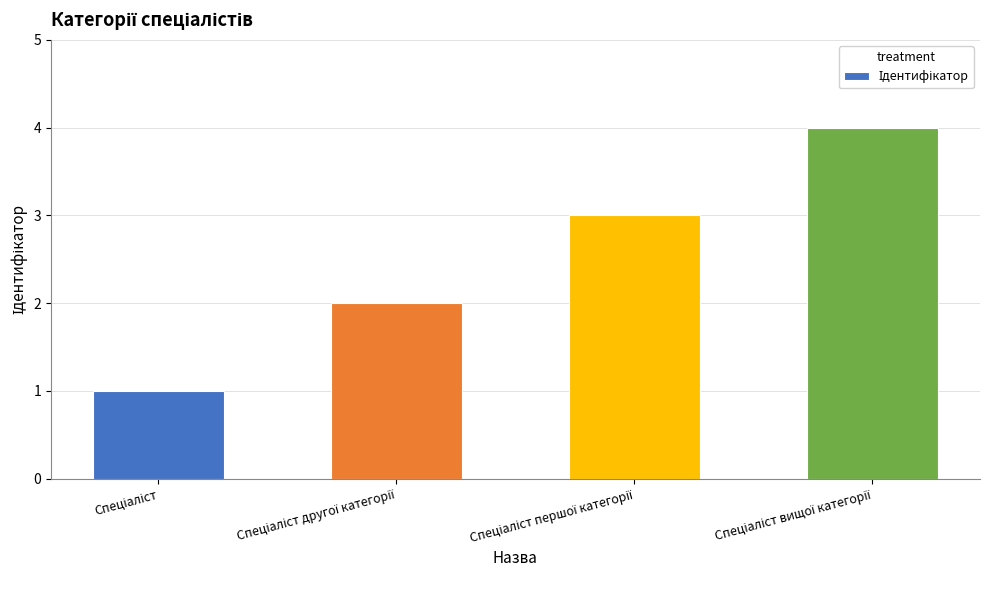

What is the greatest value displayed?

4